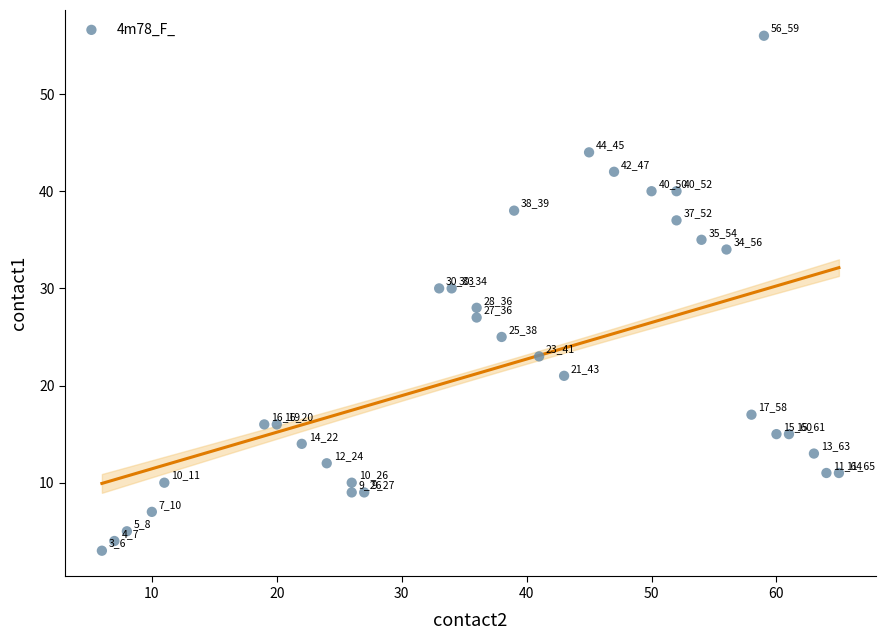

What is the range of X values (max minus min)?

59